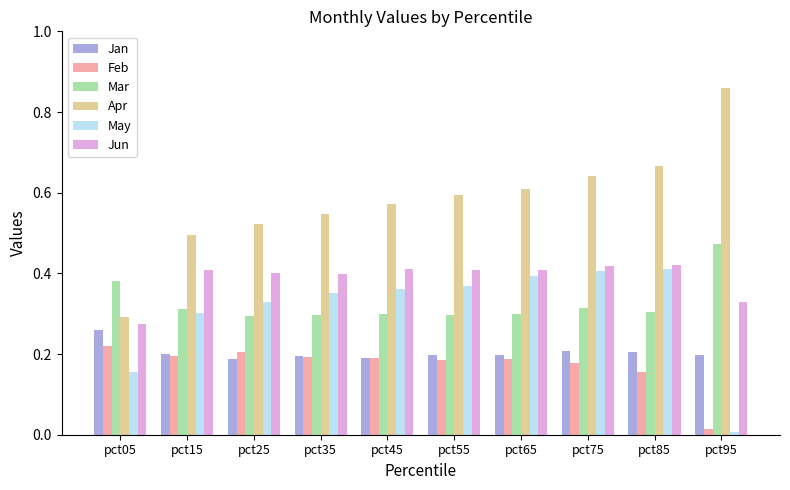

Between pct05 and pct35, which series saw the biggest shift?

Apr